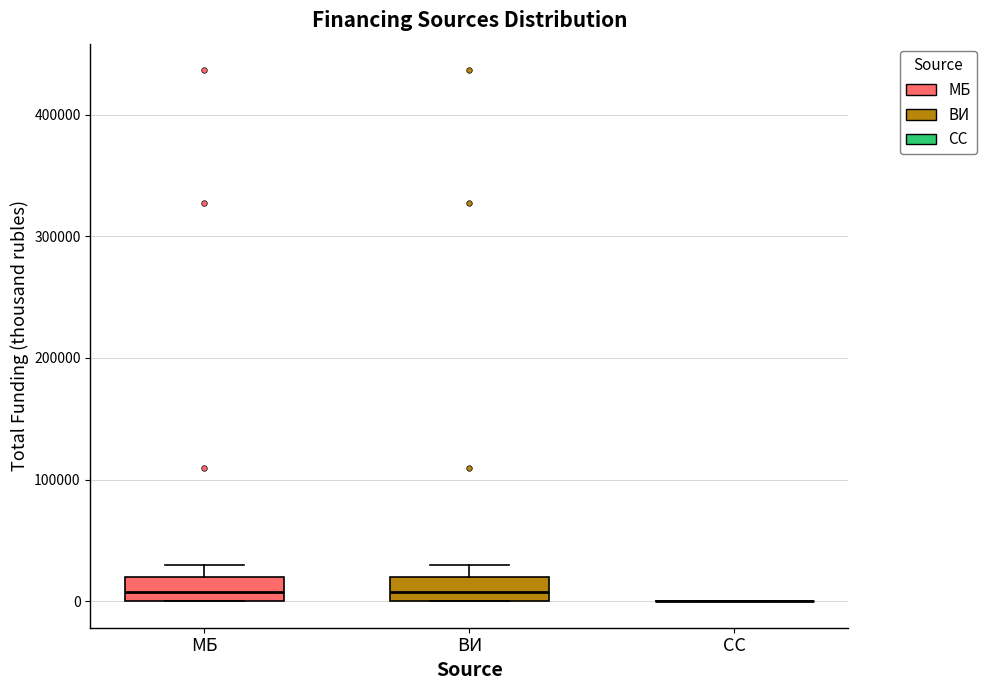

Reading left to right, read every box against the y-axis: the position of its median line, the range the box covers, and the ends of its whiskers. The values are not printed on the chart, so give them approximately, as read against the axis.

МБ: median 10000, box 0 to 20000, whiskers 0 to 30000
ВИ: median 10000, box 0 to 20000, whiskers 0 to 30000
СС: box collapsed to a line at 0, whiskers 0 to 0